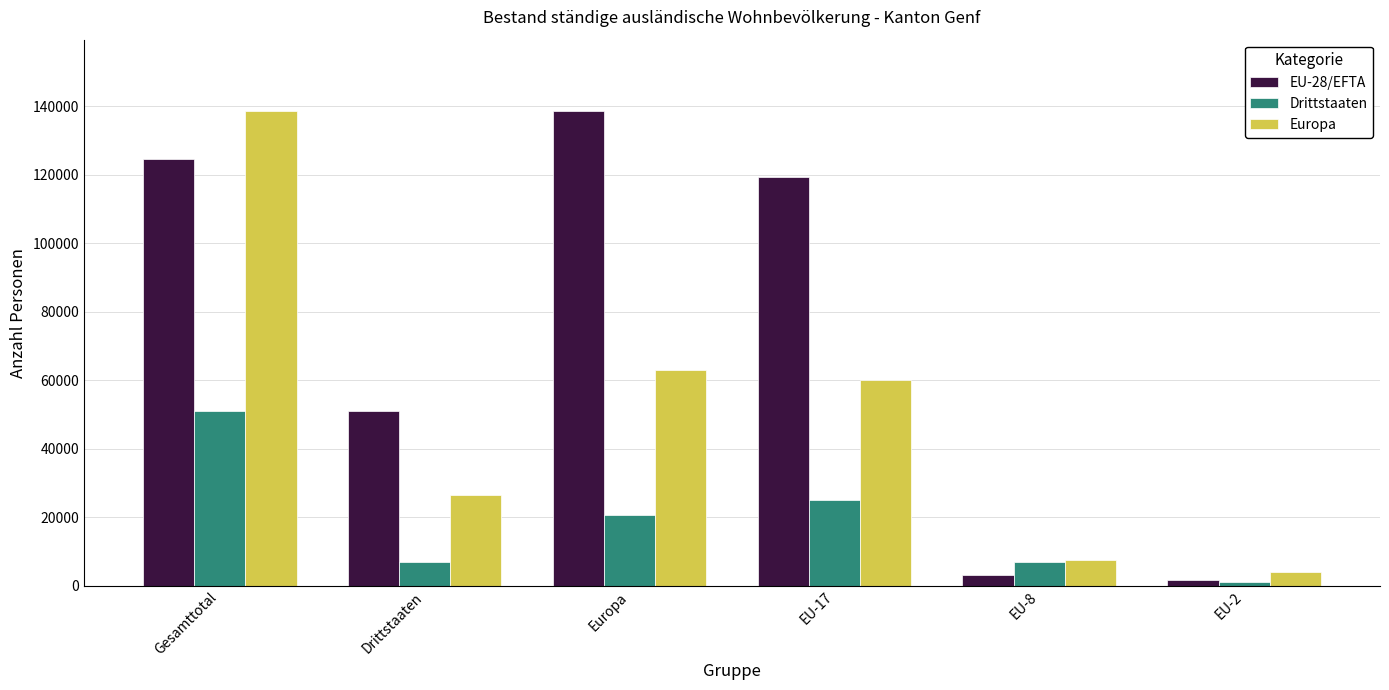

How many groups of bars are there?

6